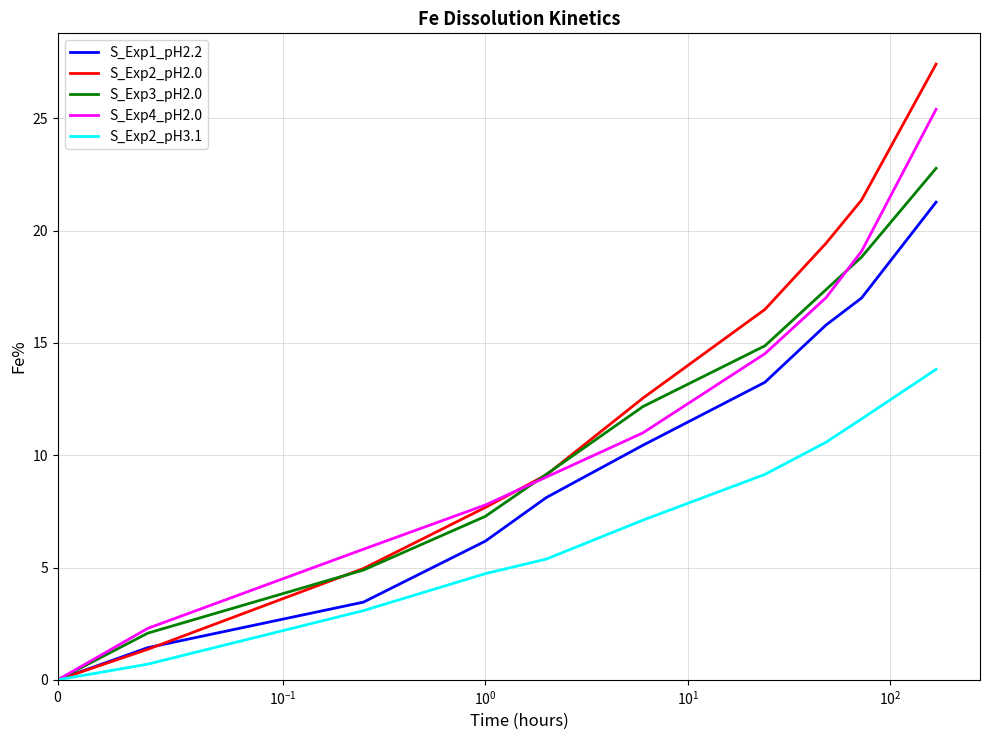

Which series has the largest range (max minus min)?

S_Exp2_pH2.0